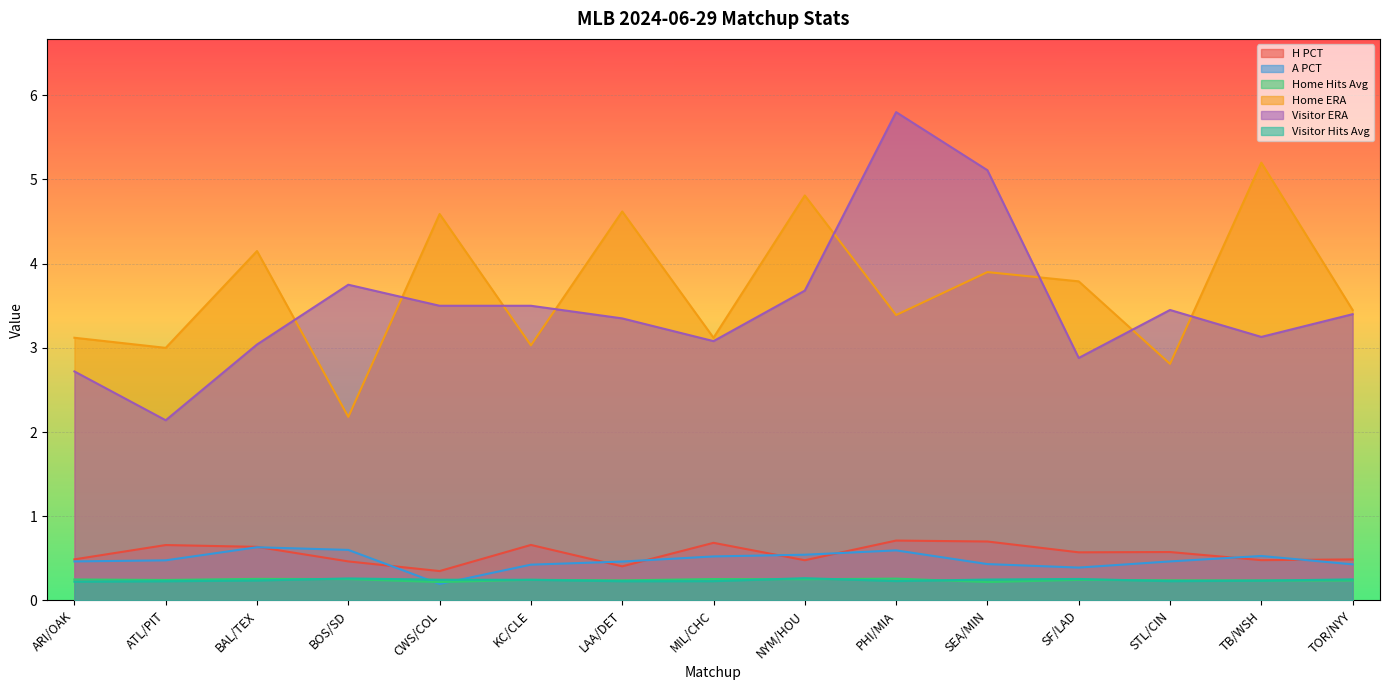

At which label does Visitor ERA reach its peak?

PHI/MIA